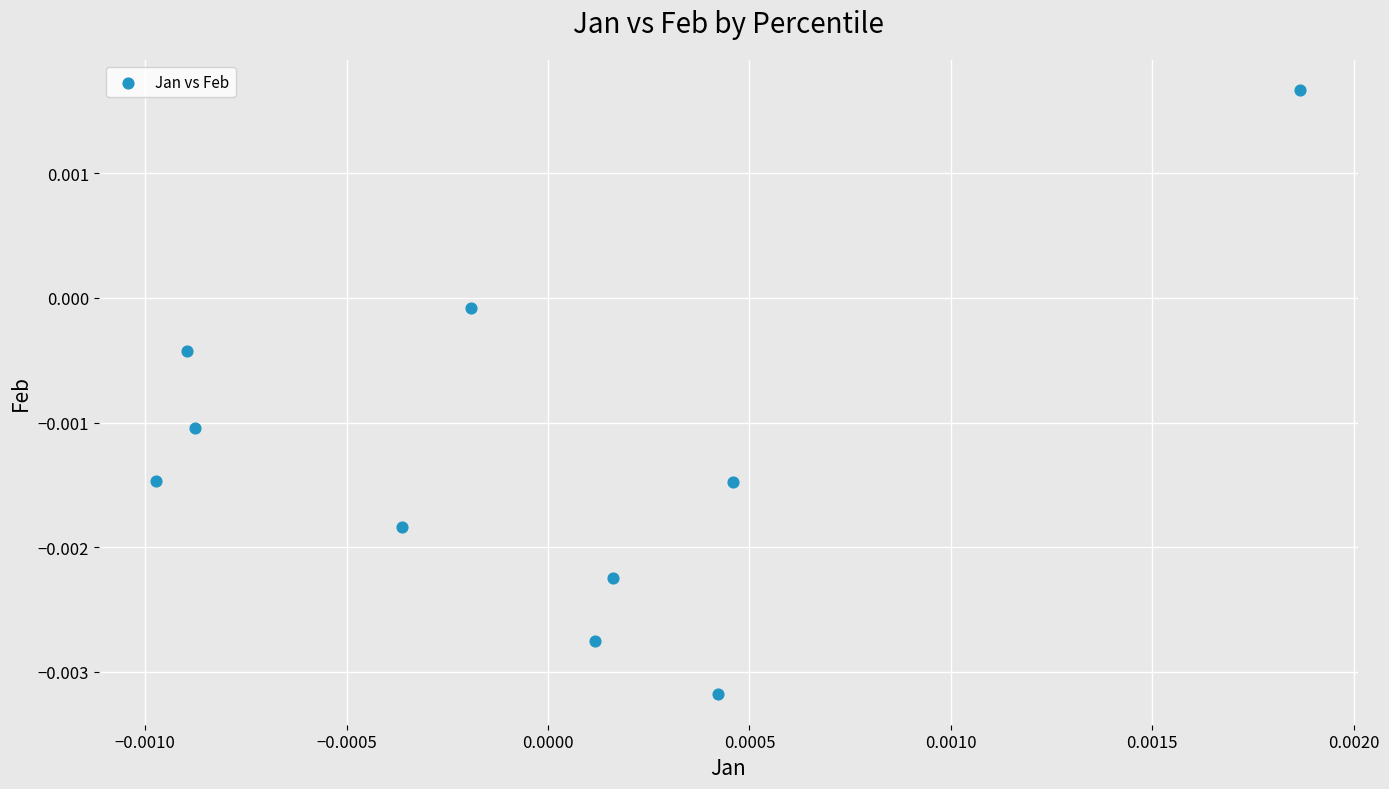

How many points are shown in the scatter plot?

10